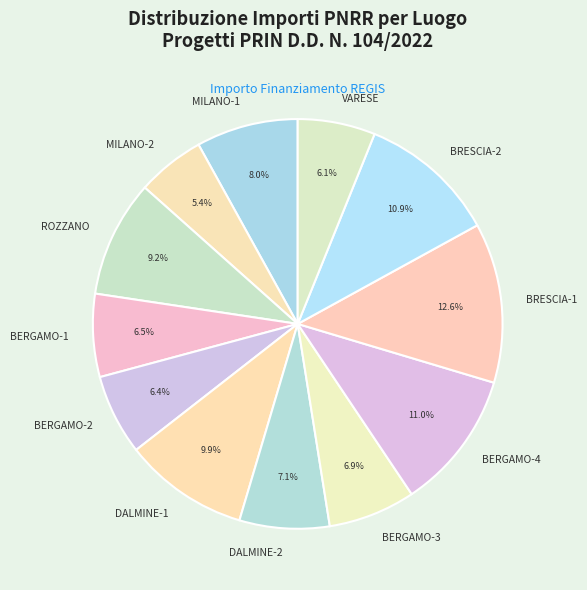

Does VARESE account for over 50% of the chart?

No